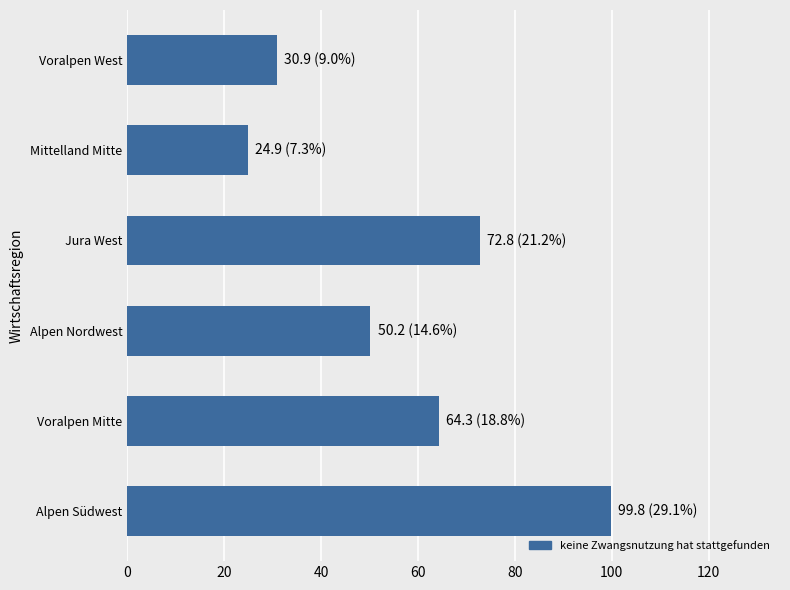

The chart shows a value of 30.9 at Voralpen West. True or false?

True